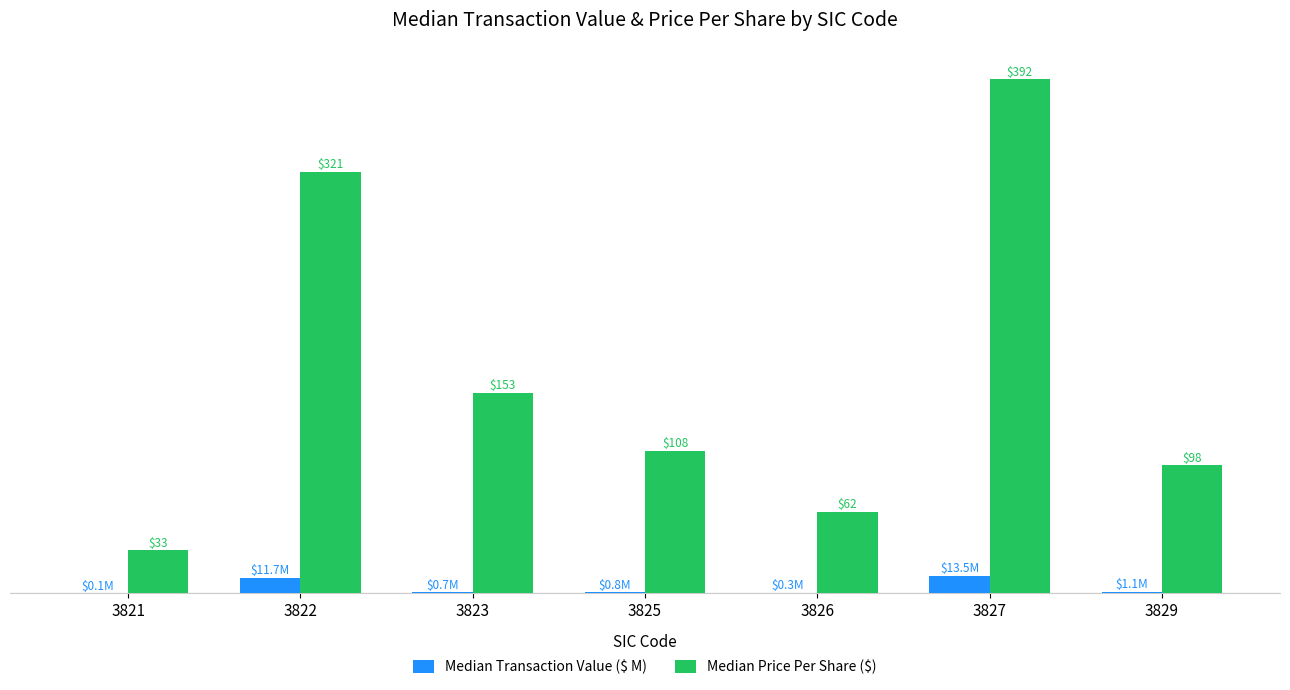

Which series has the largest total across all categories?

Median Price Per Share ($)